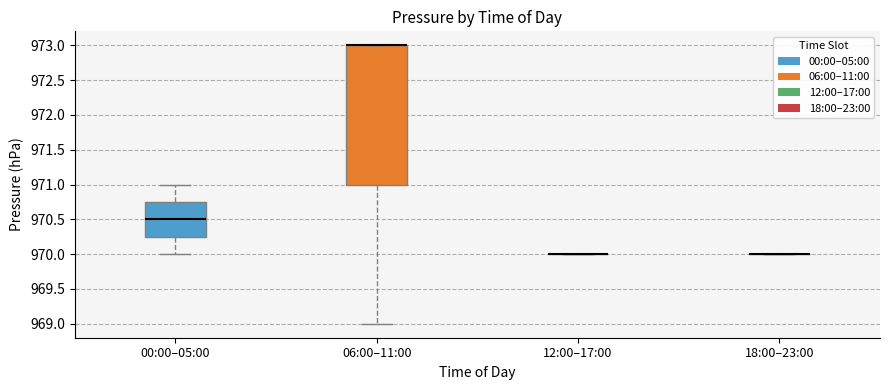

Reading left to right, transcribe this box plot: for each box, give where its median line is, the range the box spans, and where its two whiskers end, as read against the y-axis. The values are not printed on the chart, so give them approximately, as read against the axis.

00:00–05:00: median 970.50, box 970.25 to 970.75, whiskers 970.00 to 971.00
06:00–11:00: median 973.00 (drawn on the box's upper edge), box 971.00 to 973.00, whiskers 969.00 to 973.00
12:00–17:00: box collapsed to a line at 970.00, whiskers 970.00 to 970.00
18:00–23:00: box collapsed to a line at 970.00, whiskers 970.00 to 970.00